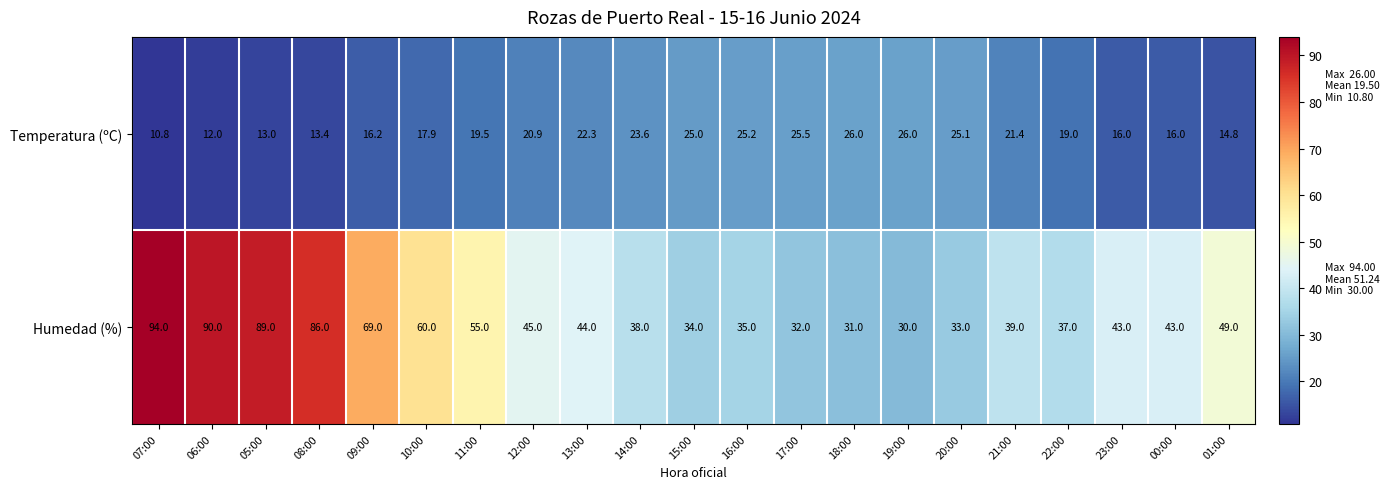

True or false: Humedad (%) has a value of 24.1 at 00:00.

False